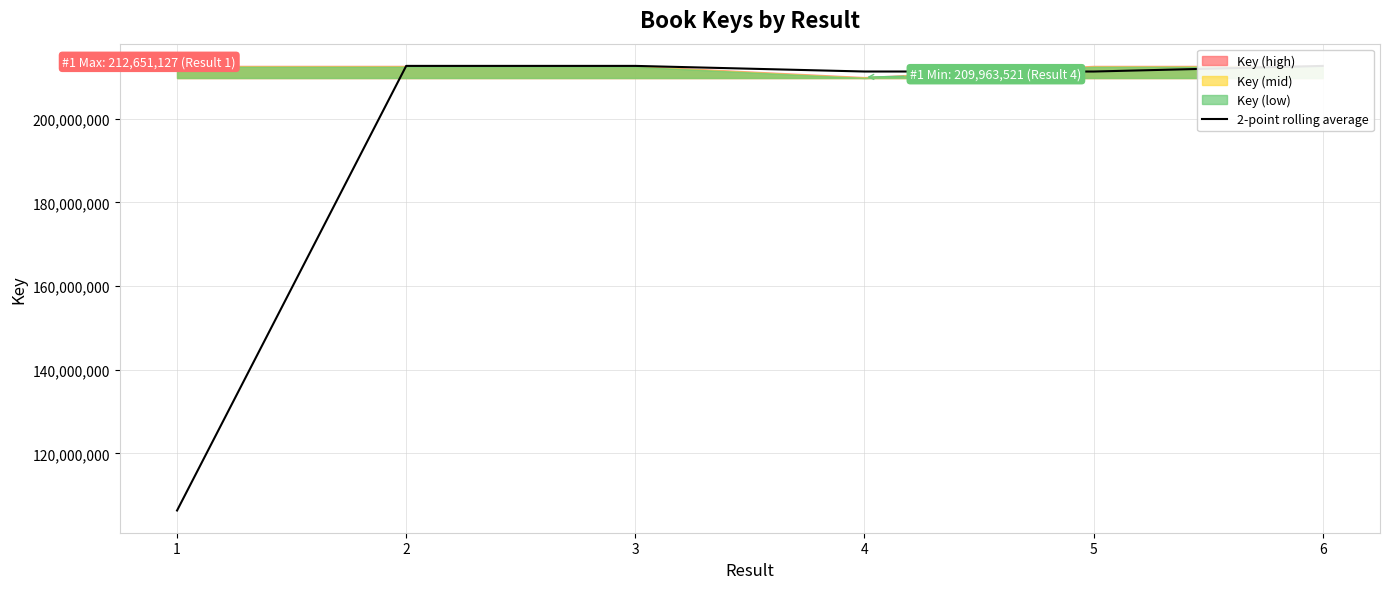

True or false: the data has more than 2 interior local peaks.

False